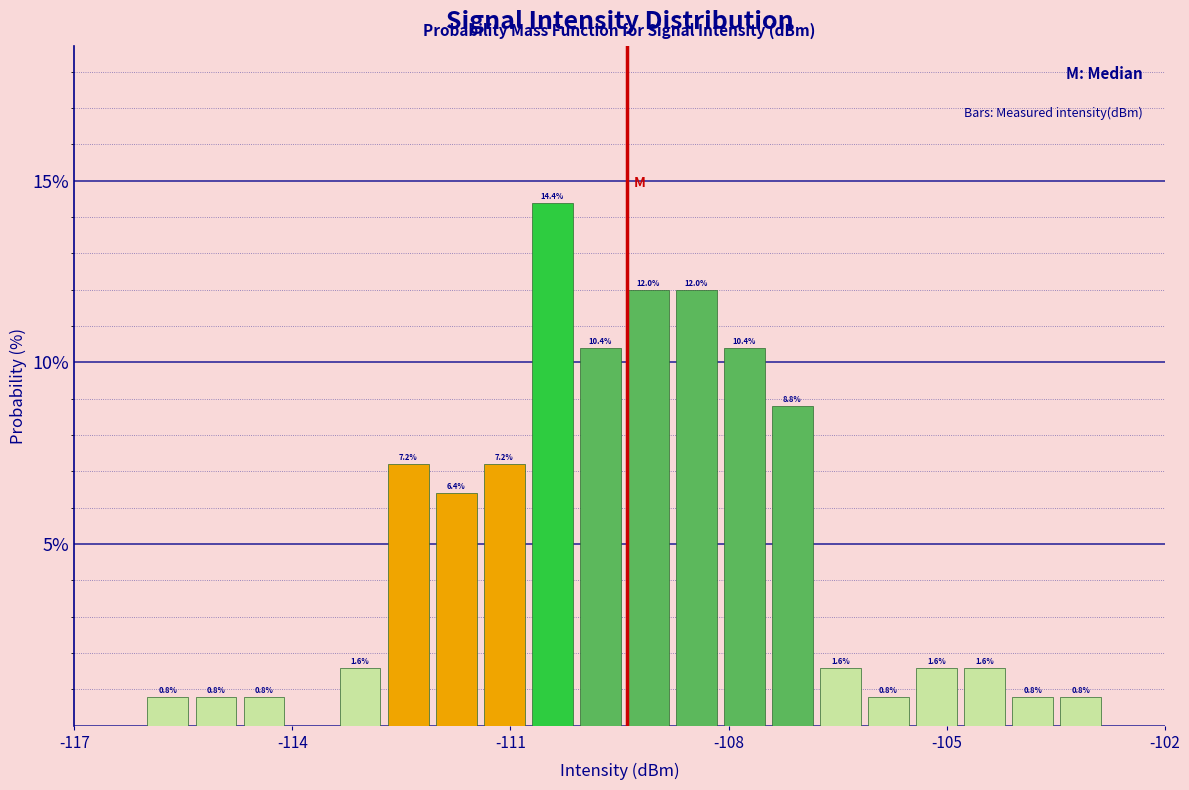

Around what value on the x-axis is the tallest bar? Give the approximate position of its centre, as read against the axis.

-110.5